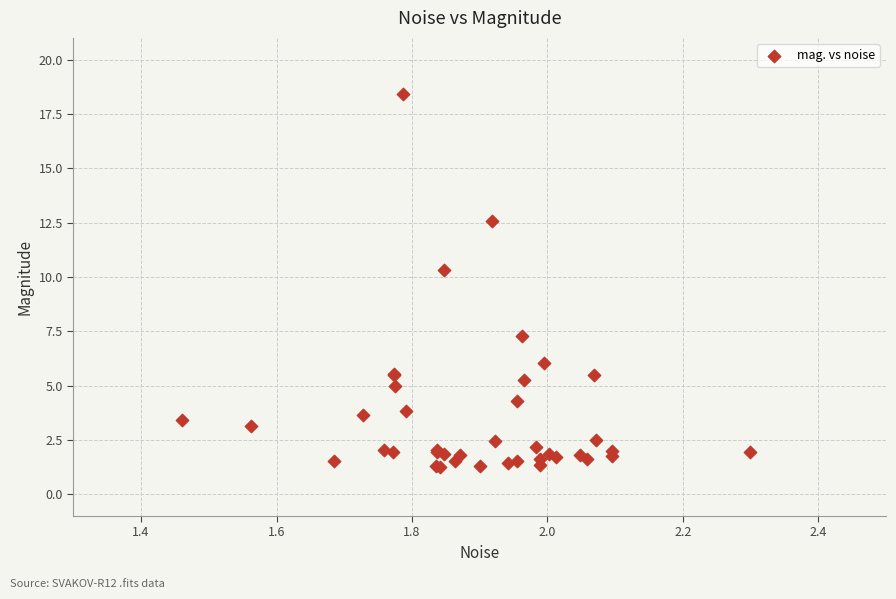

What Y value in the scatter plot is closest to 9?

10.3